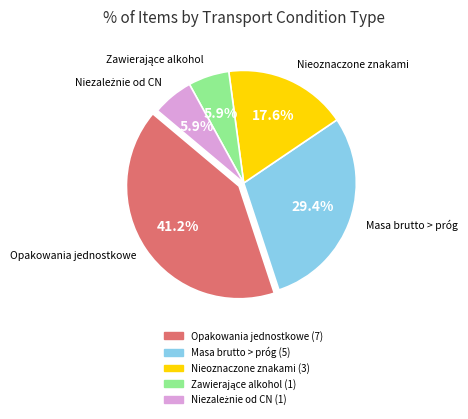

Is there any slice that represents more than half of the pie?

No